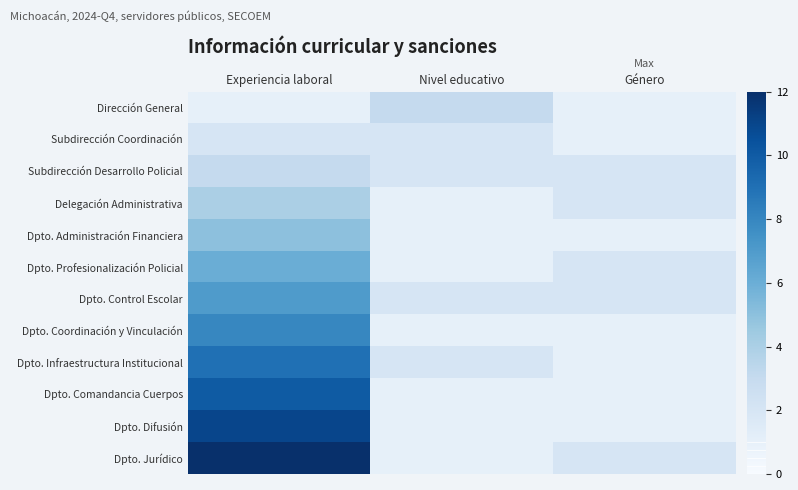

Which has a higher value, Experiencia laboral or Género?

Experiencia laboral